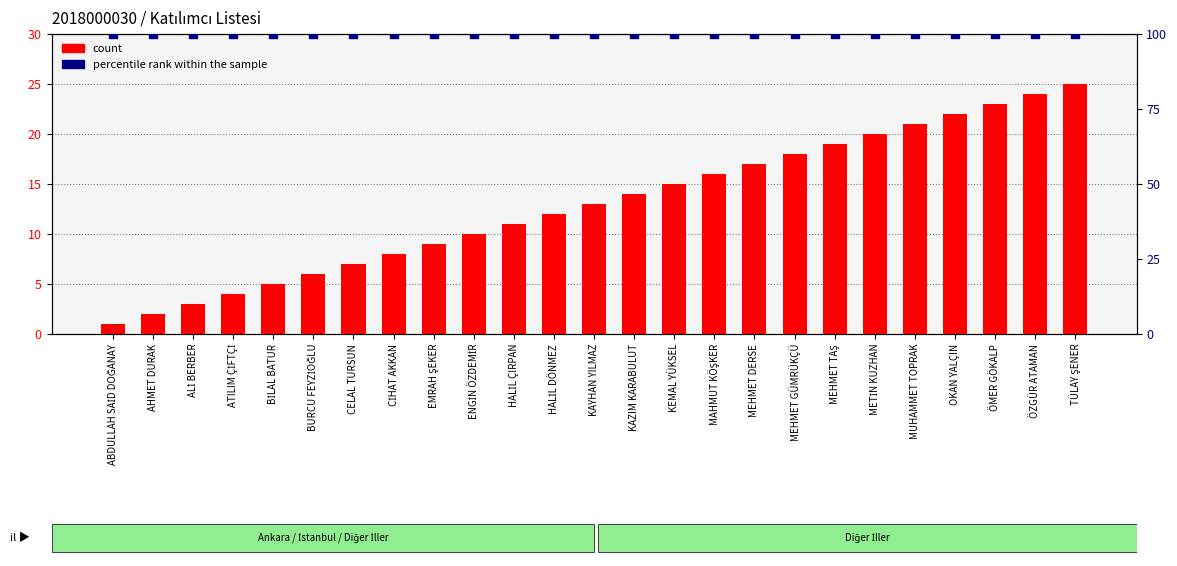

Is the value of count at KAYHAN YILMAZ greater than the value of percentile rank within the sample at MUHAMMET TOPRAK?

No